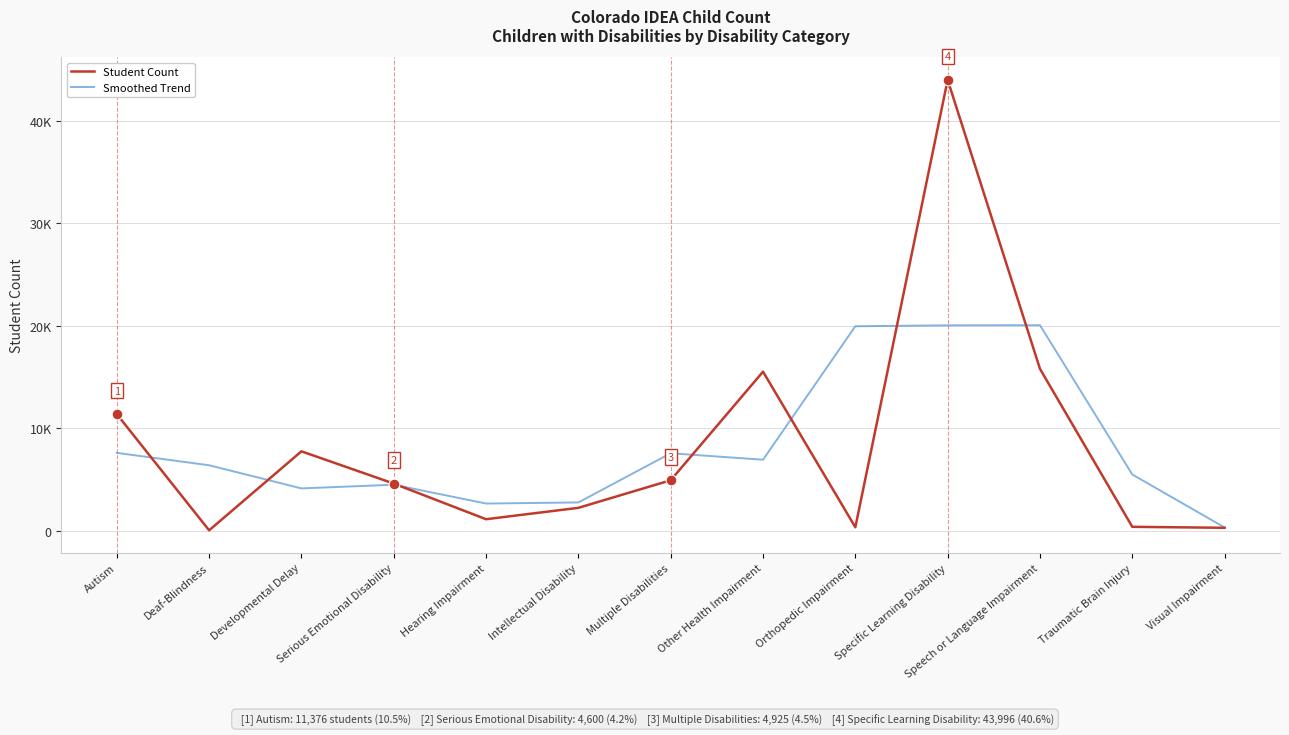

Is this an area chart (filled region under the line)?

No